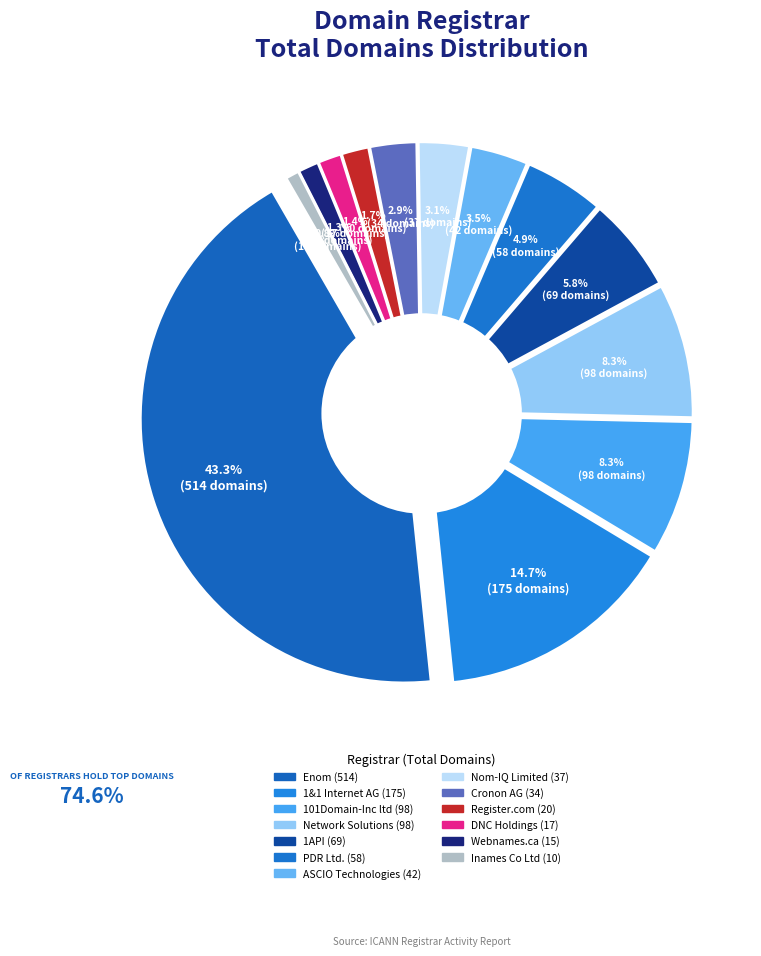

To the nearest percent, what is the difference between the Cronon AG (34) and ASCIO Technologies (42) slice percentages?

1%